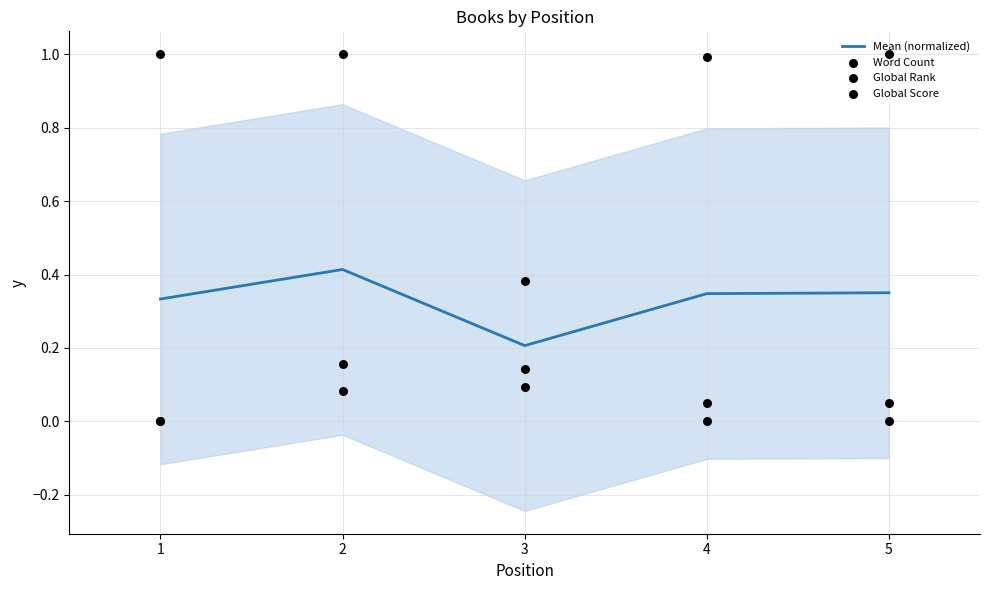

Which series has the widest spread of Y values?

Word Count